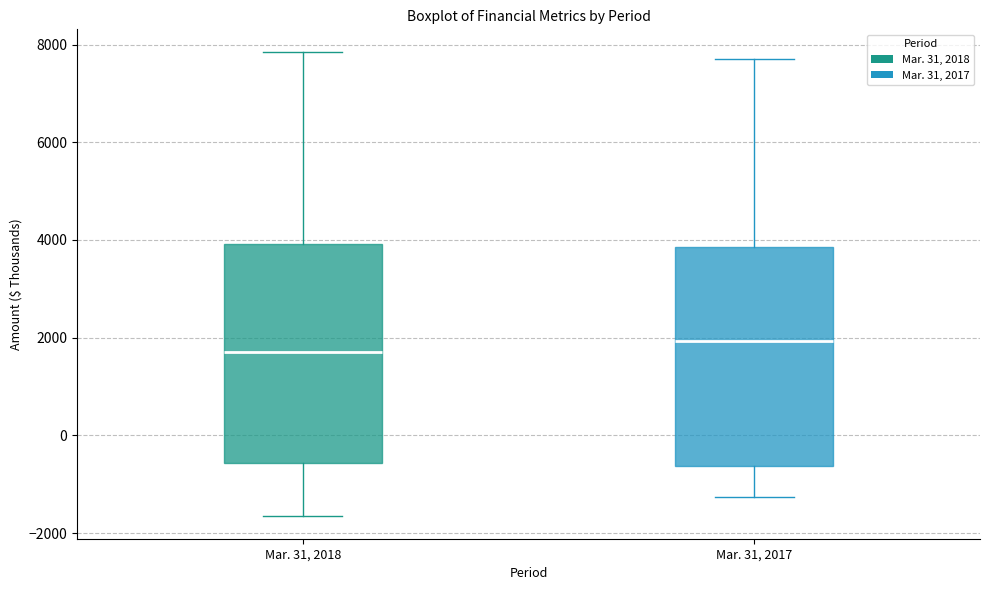

Where does the lower whisker of the box for Mar. 31, 2017 end on the y-axis? The values are not printed on the chart, so give them approximately, as read against the axis.

-1200